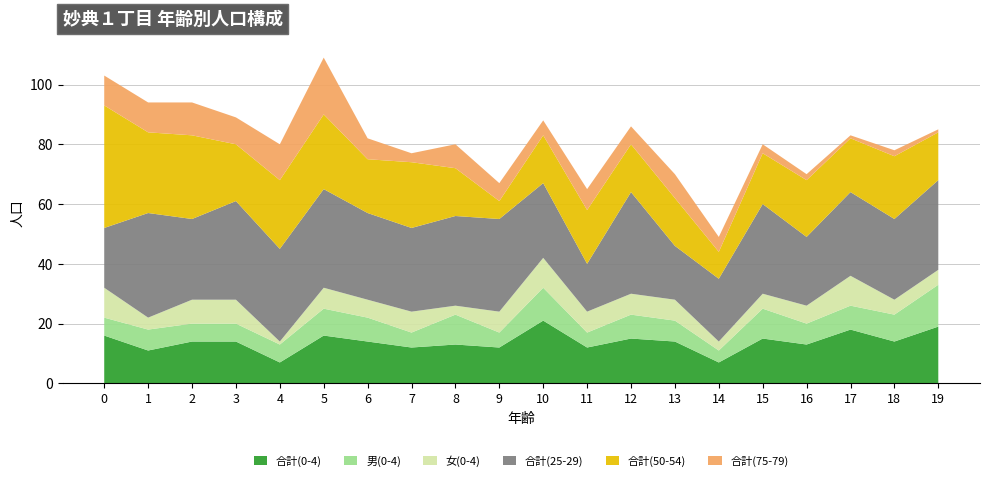

Reading left to right, extract all data points from this chart.

合計(0-4): 16	11	14	14	7	16	14	12	13	12	21	12	15	14	7	15	13	18	14	19
男(0-4): 6	7	6	6	6	9	8	5	10	5	11	5	8	7	4	10	7	8	9	14
女(0-4): 10	4	8	8	1	7	6	7	3	7	10	7	7	7	3	5	6	10	5	5
合計(25-29): 20	35	27	33	31	33	29	28	30	31	25	16	34	18	21	30	23	28	27	30
合計(50-54): 41	27	28	19	23	25	18	22	16	6	16	18	16	16	9	17	19	18	21	16
合計(75-79): 10	10	11	9	12	19	7	3	8	6	5	7	6	8	5	3	2	1	2	1